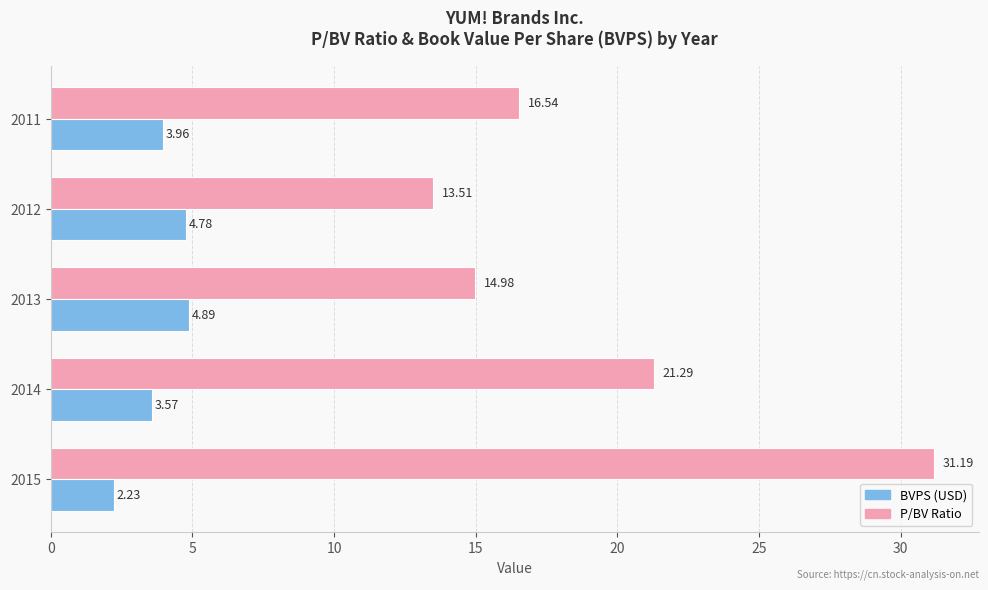

How many data points does each series have?

5